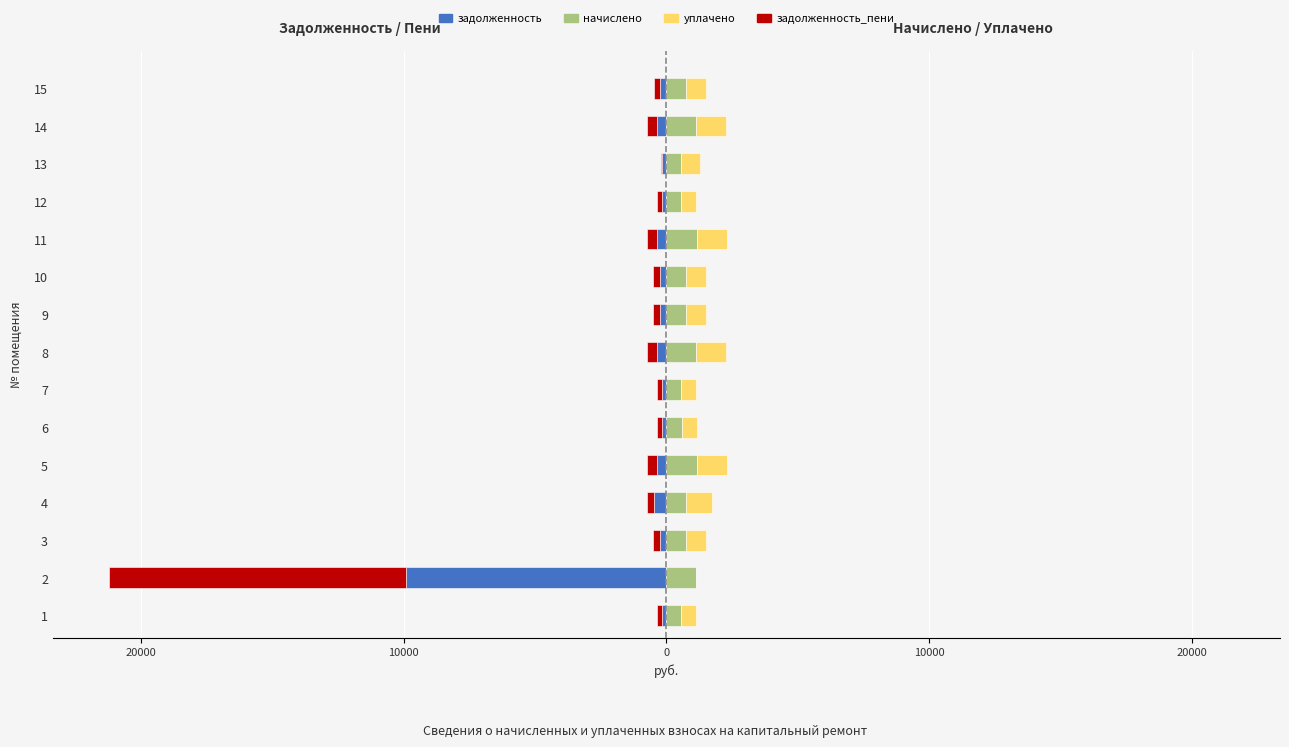

How many groups of bars are there?

15